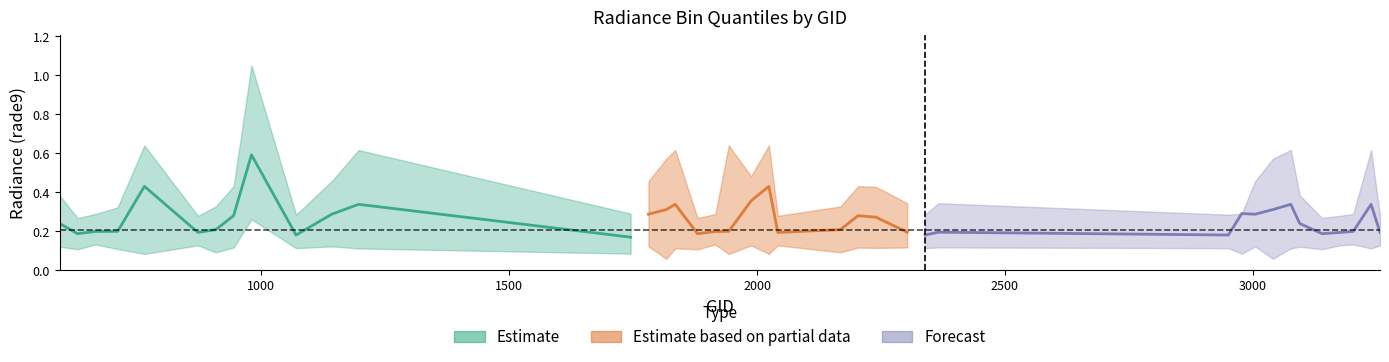

What is the average value of the rade9_bin_1q series?

0.1